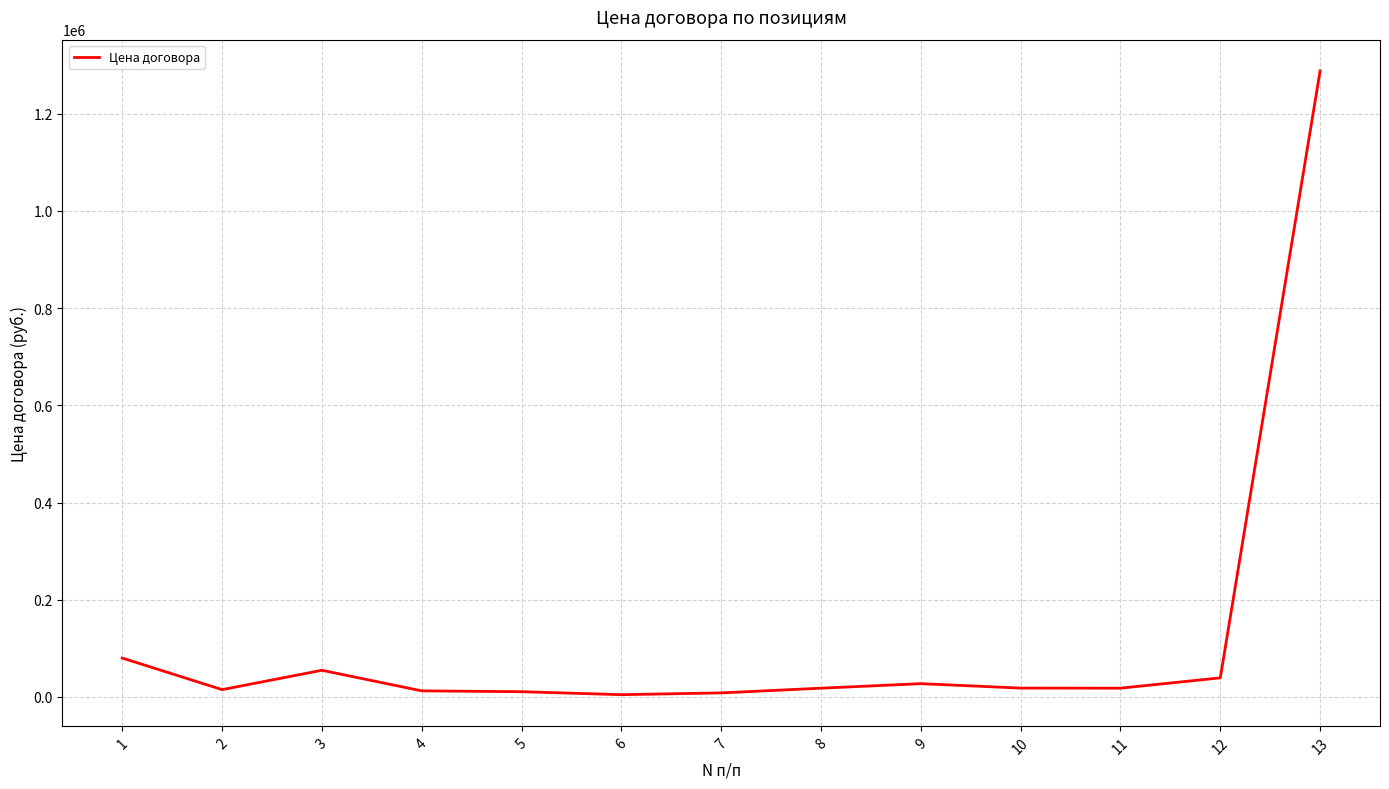

What is the sum of the values at 1 and 5?

90700.0